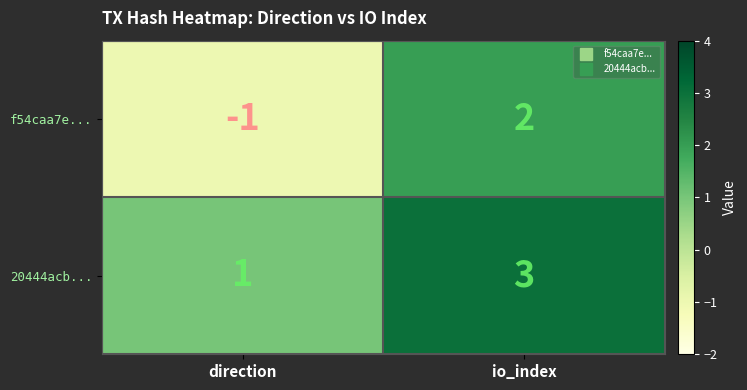

Read the 20444acb... value at io_index.

3